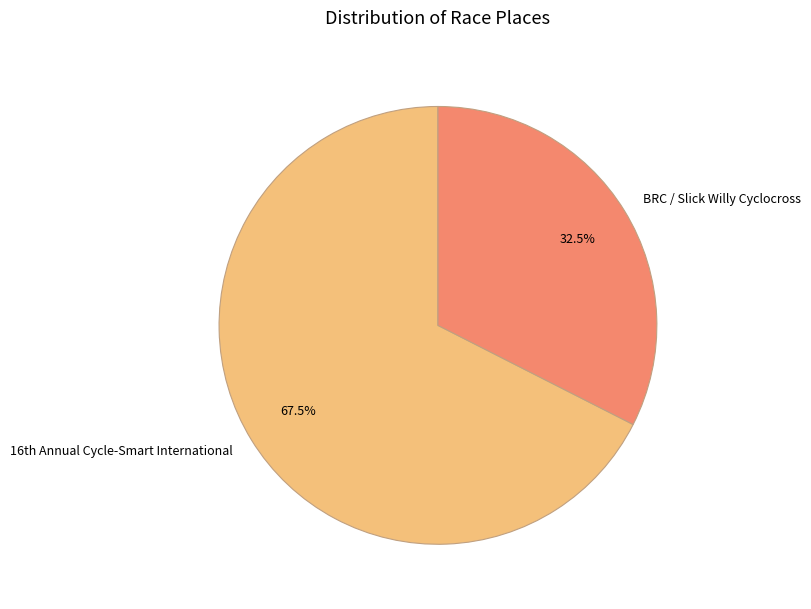

The BRC / Slick Willy Cyclocross slice represents 44% of the pie. True or false?

False